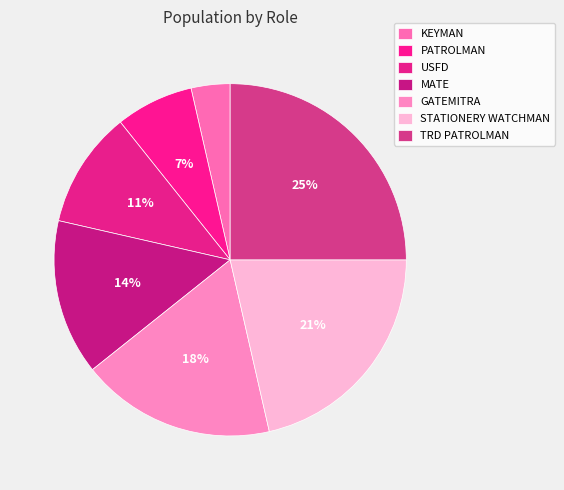

What is the ratio of the value at KEYMAN to the value at PATROLMAN?

0.5